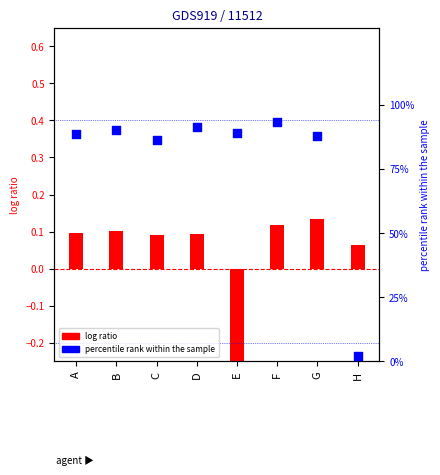

Which series has the largest total across all categories?

percentile rank within the sample